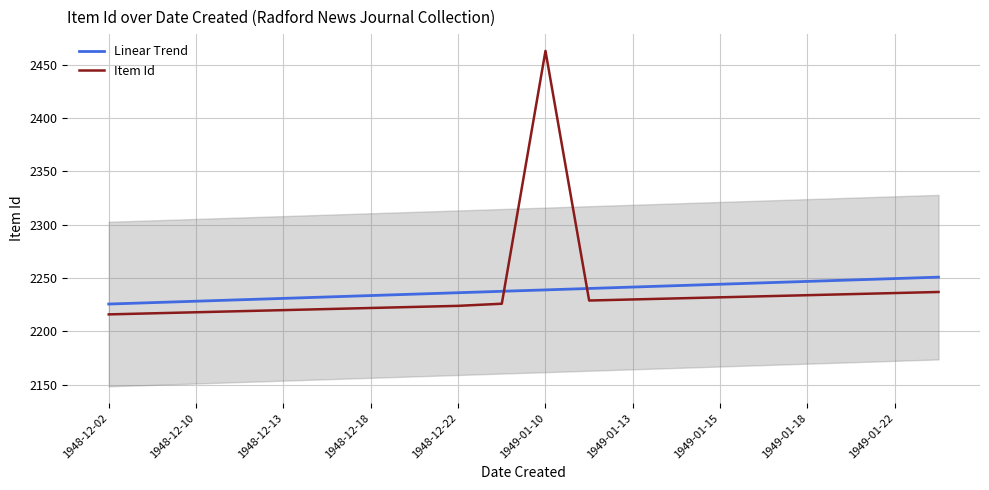

True or false: Linear Trend has a value of 2236.3 at 1948-12-22.

True